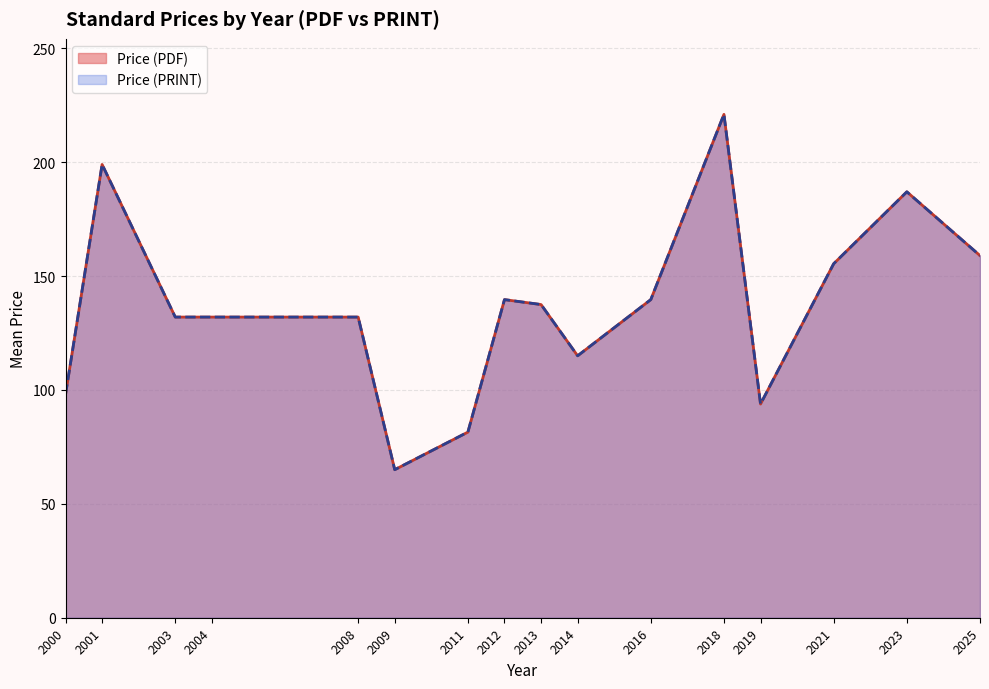

True or false: Price (PDF) and Price (PRINT) intersect in this chart.

False